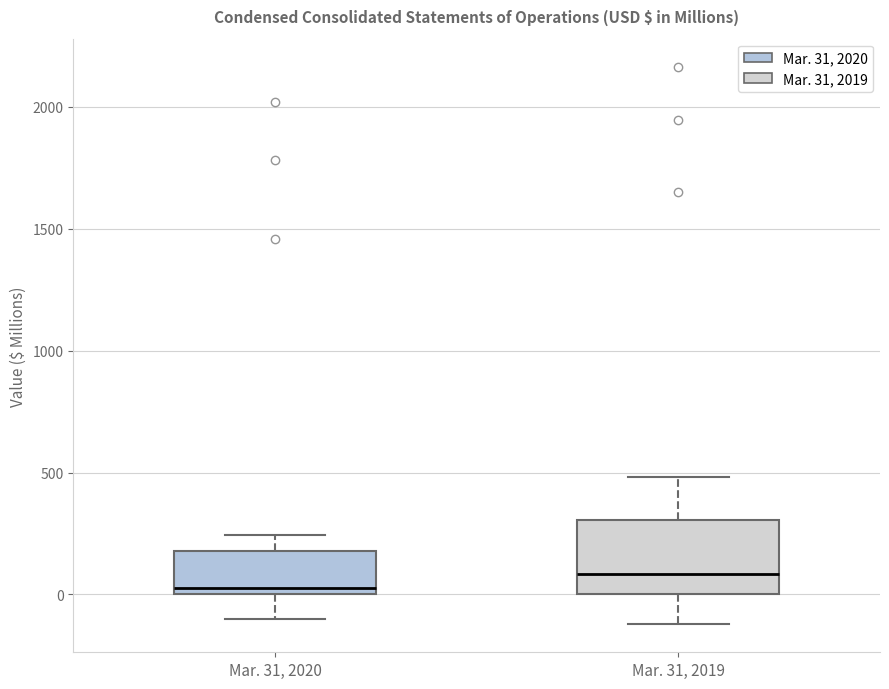

Where does the median line of the box for Mar. 31, 2019 sit on the y-axis? The values are not printed on the chart, so give them approximately, as read against the axis.

100